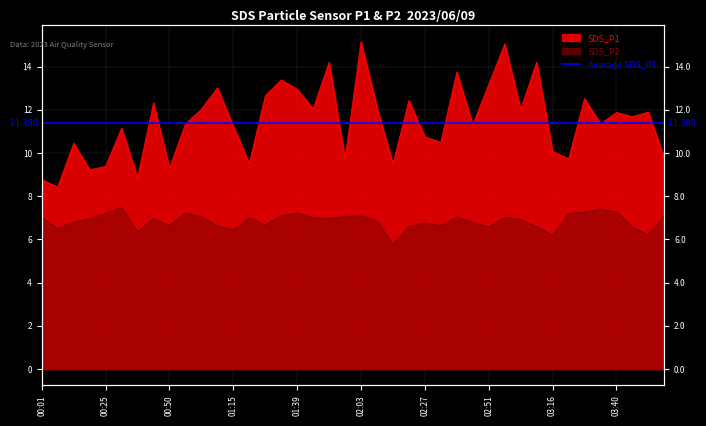

Where does the SDS_P2 series first go above 6?

00:01